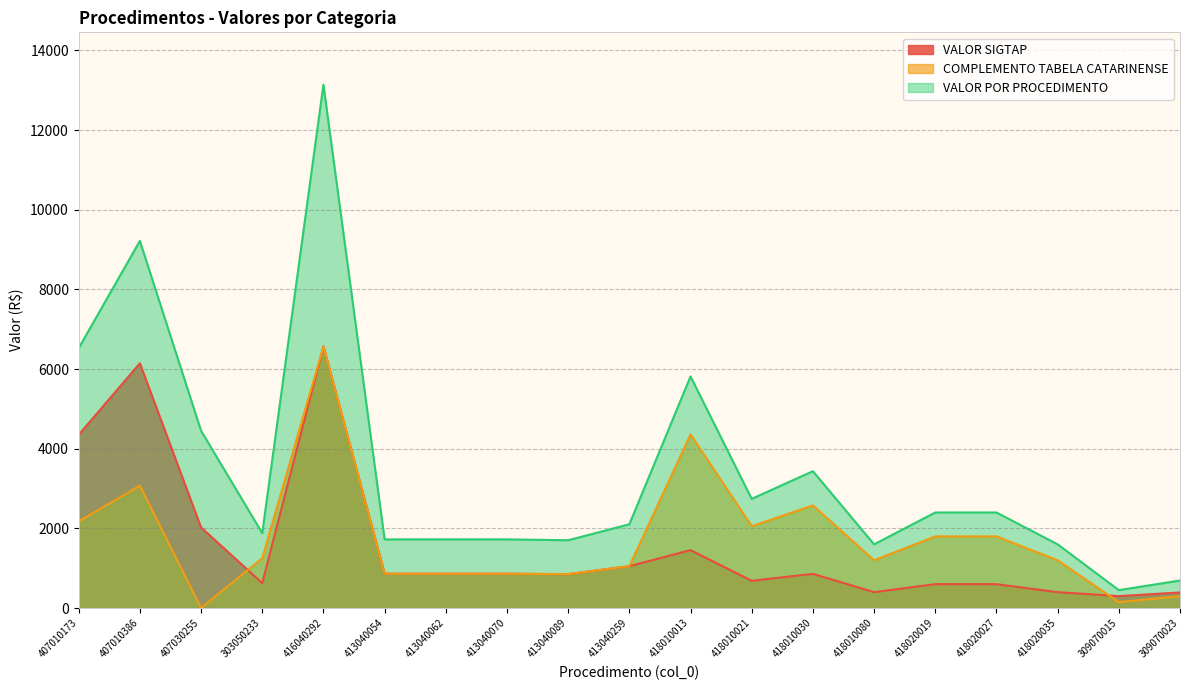

How many lines are shown in the chart?

3